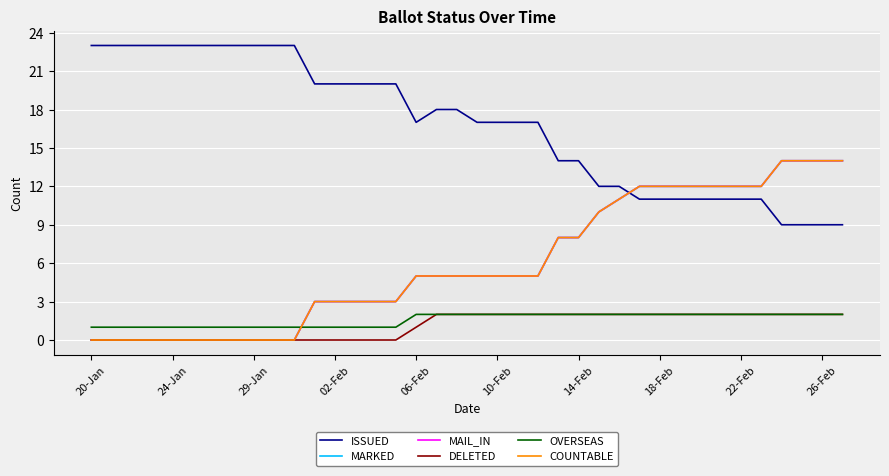

Does the chart display data point markers on the line(s)?

No